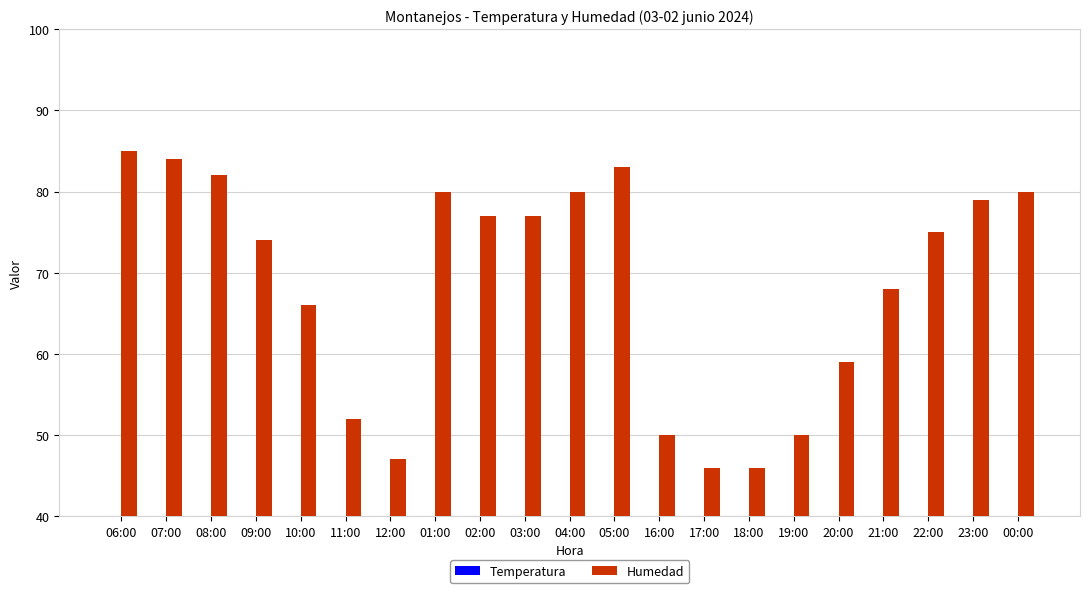

What is the total value across all series at 18:00?

69.0